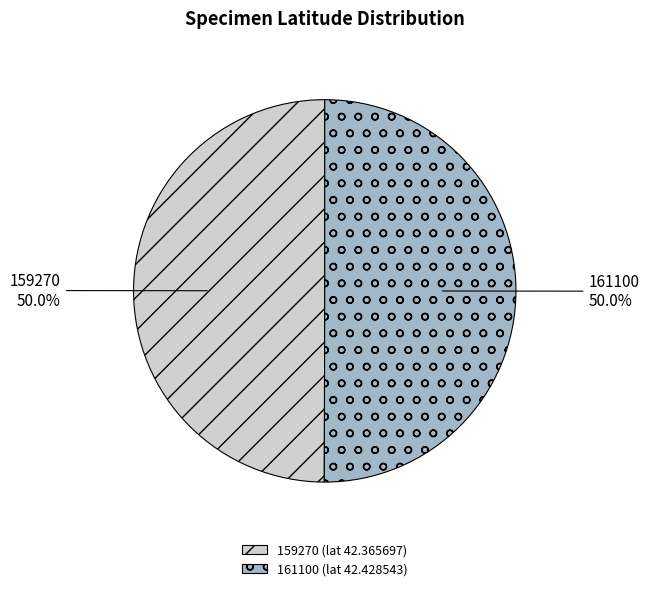

To the nearest percent, what is the average slice percentage?

50%